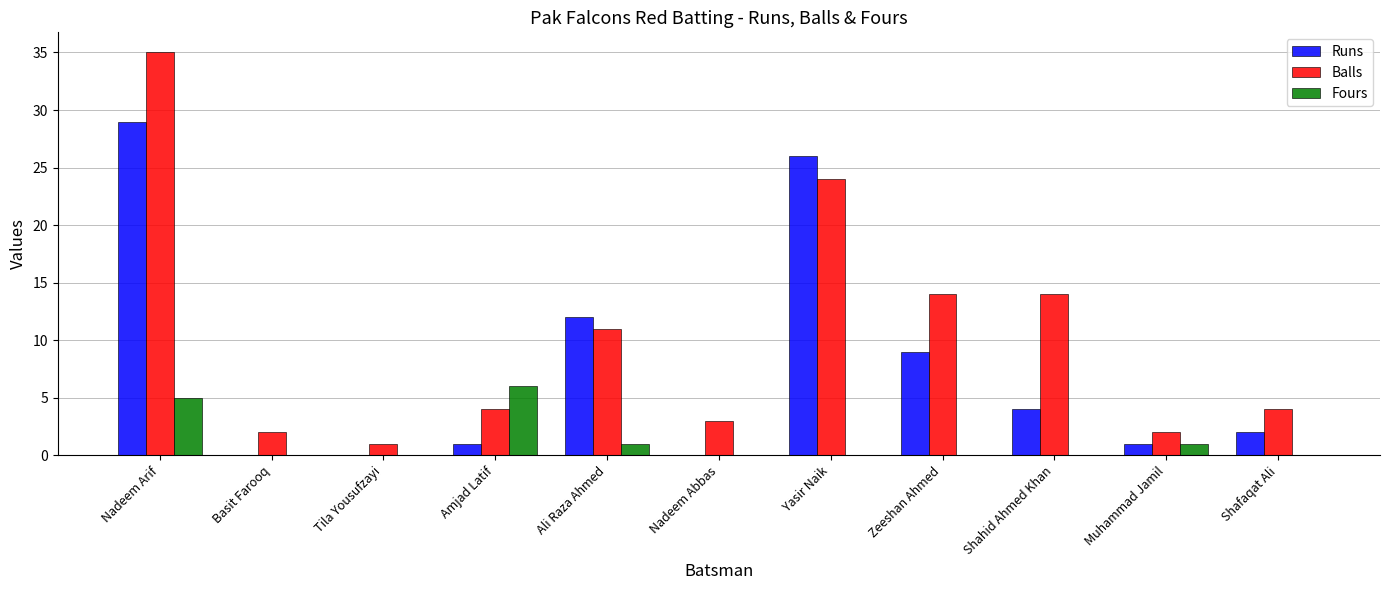

The Fours series shows 1 at Ali Raza Ahmed. True or false?

True